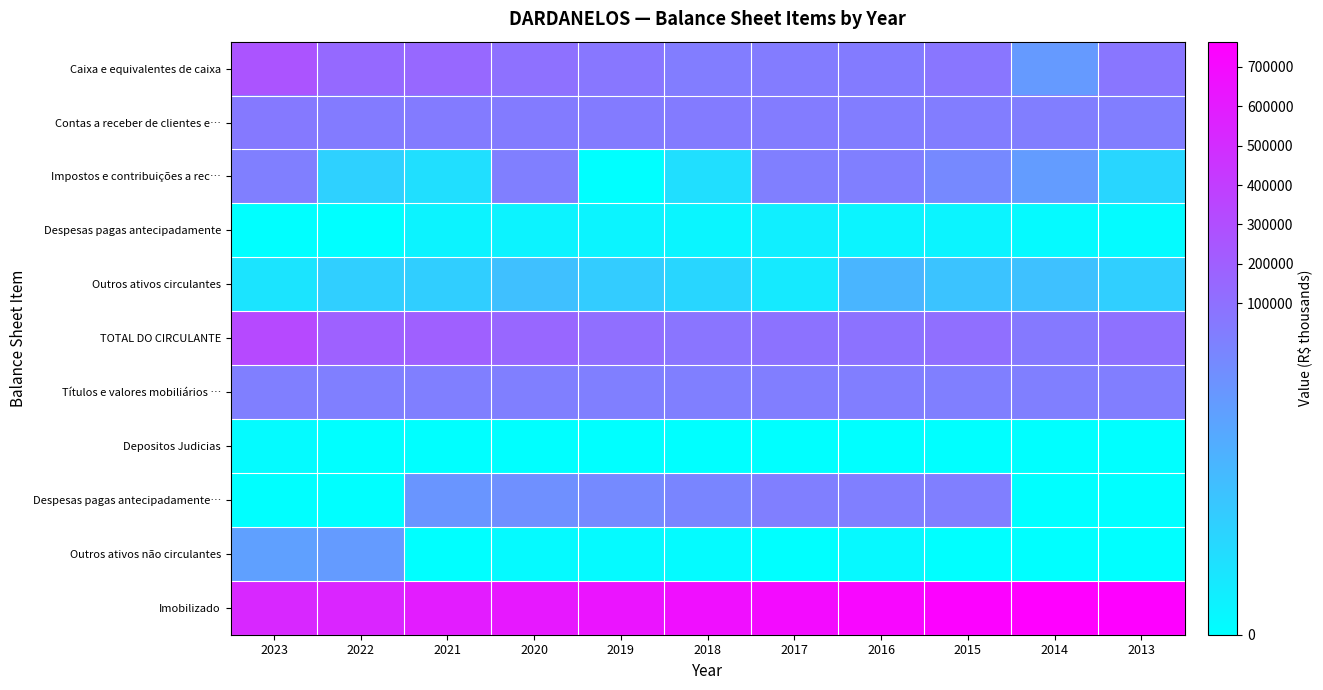

What is the difference between the highest and lowest values at 2022?

540836